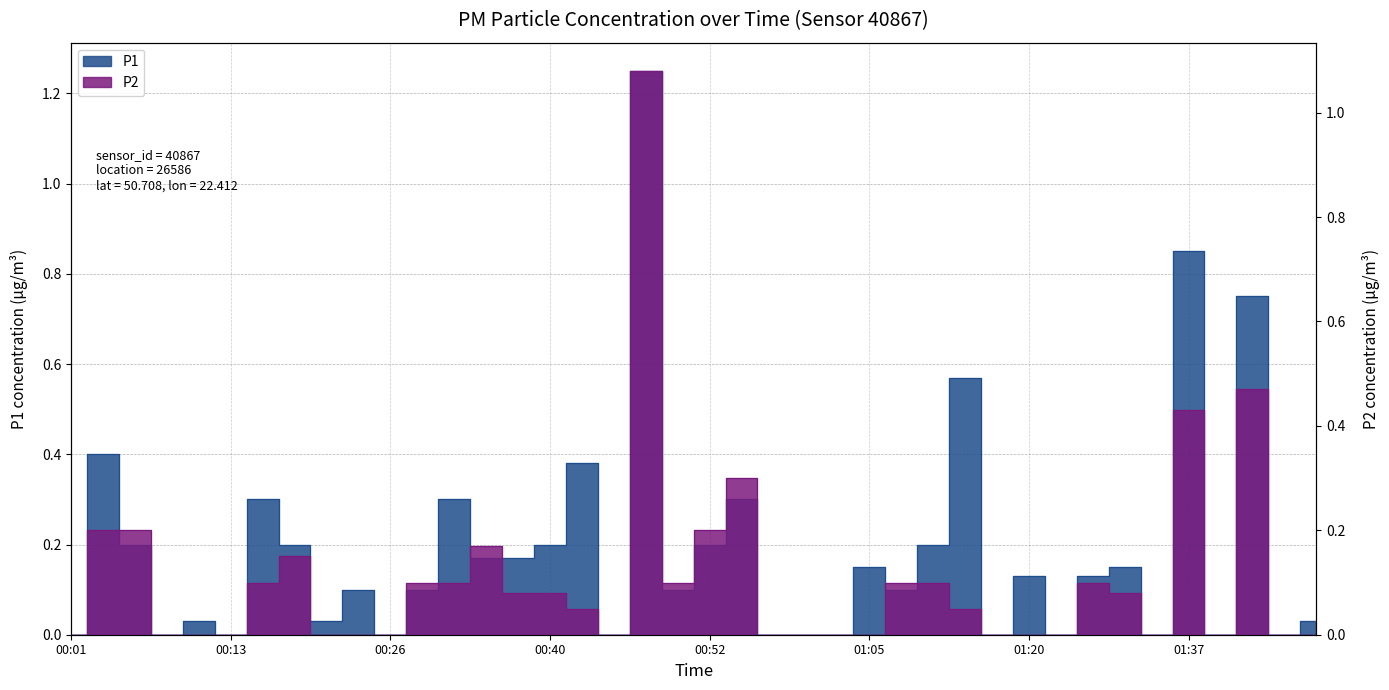

What is the label of the 1st point from the left?

00:01